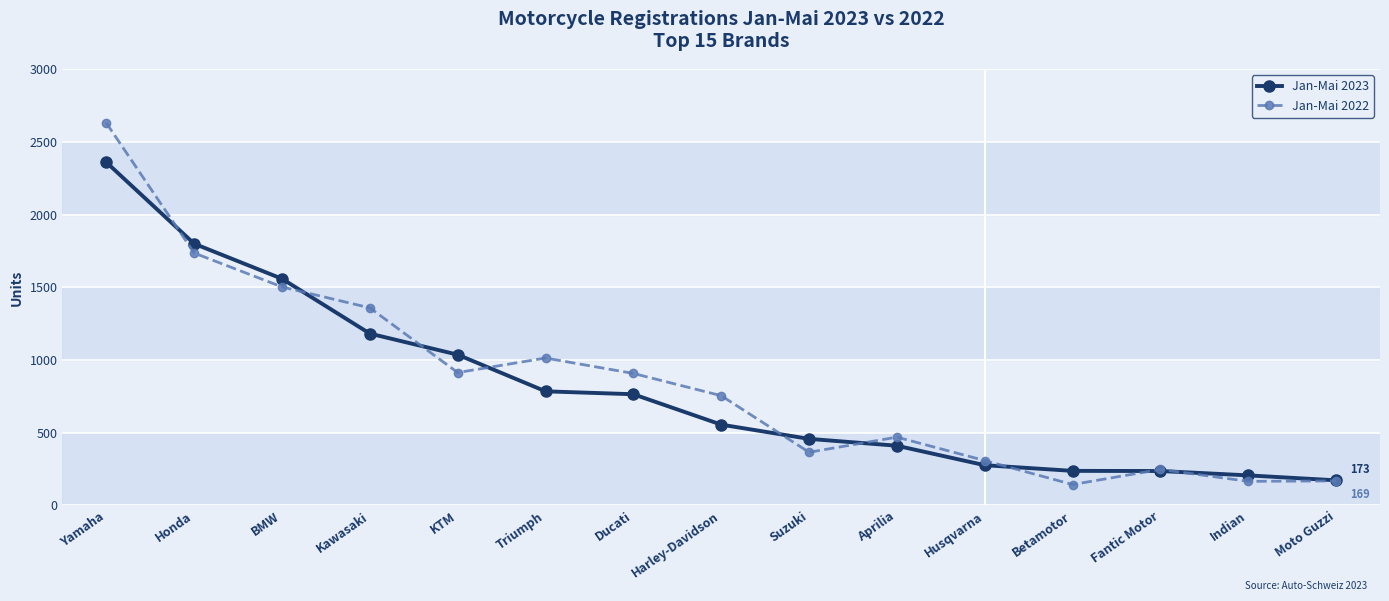

What is the label of the 13th point from the right?

BMW